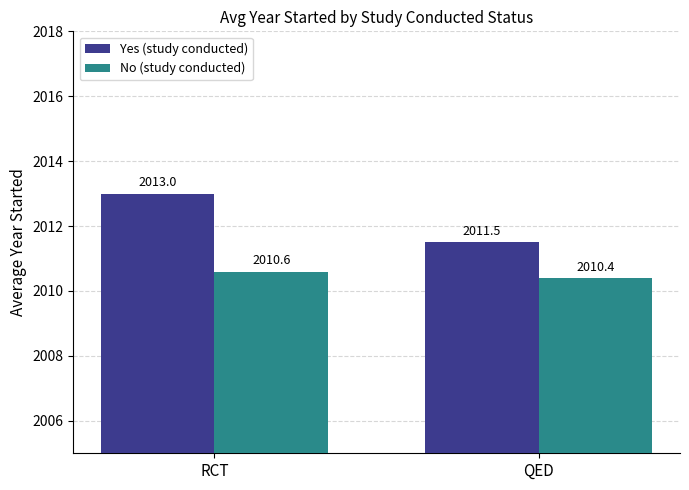

At which label is Yes (study conducted) closest to 2012?

QED